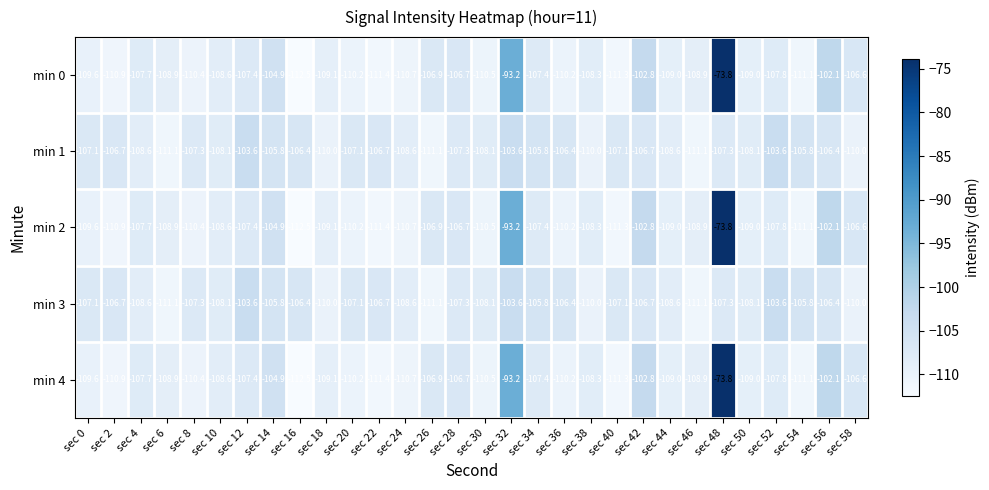

What is the spread (max minus min) of values at sec 6?

2.2